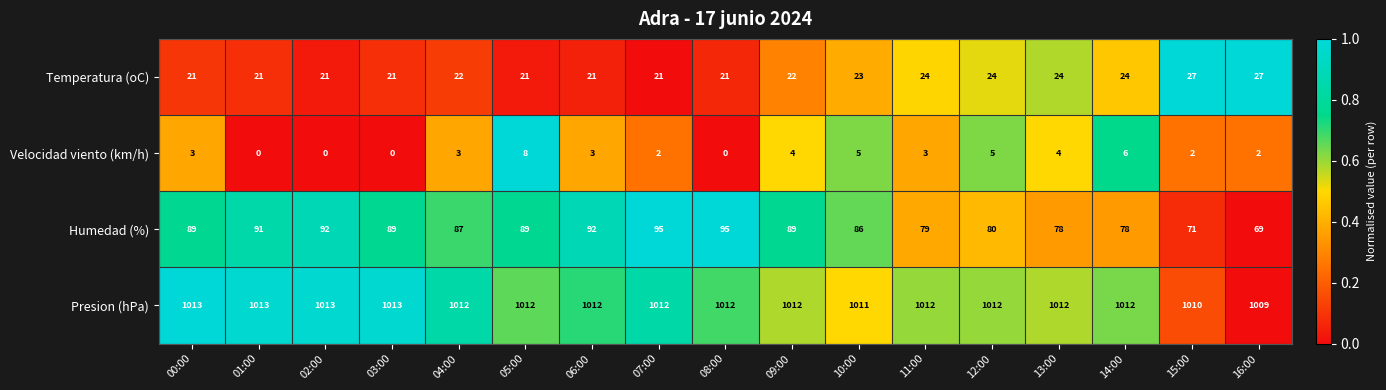

Read the Velocidad viento (km/h) value at 11:00.

3